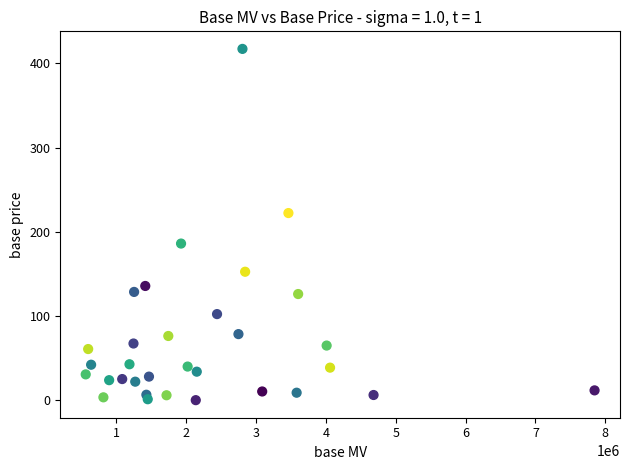

What is the range of X values (max minus min)?

7283502.8